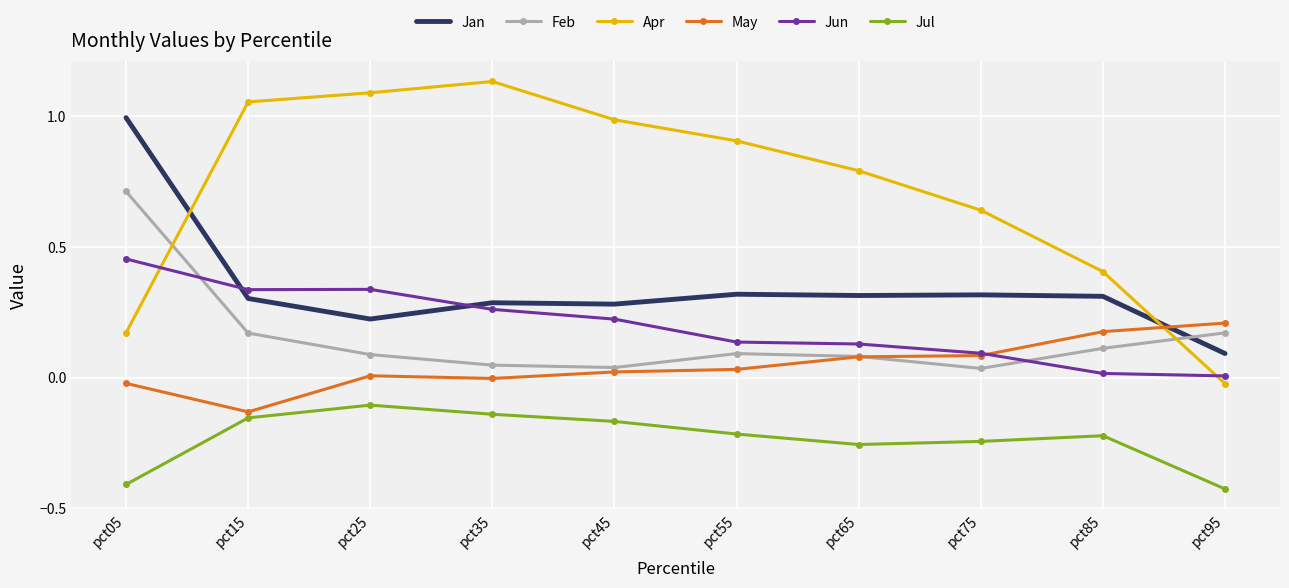

Which category has the highest value across all series?

pct35